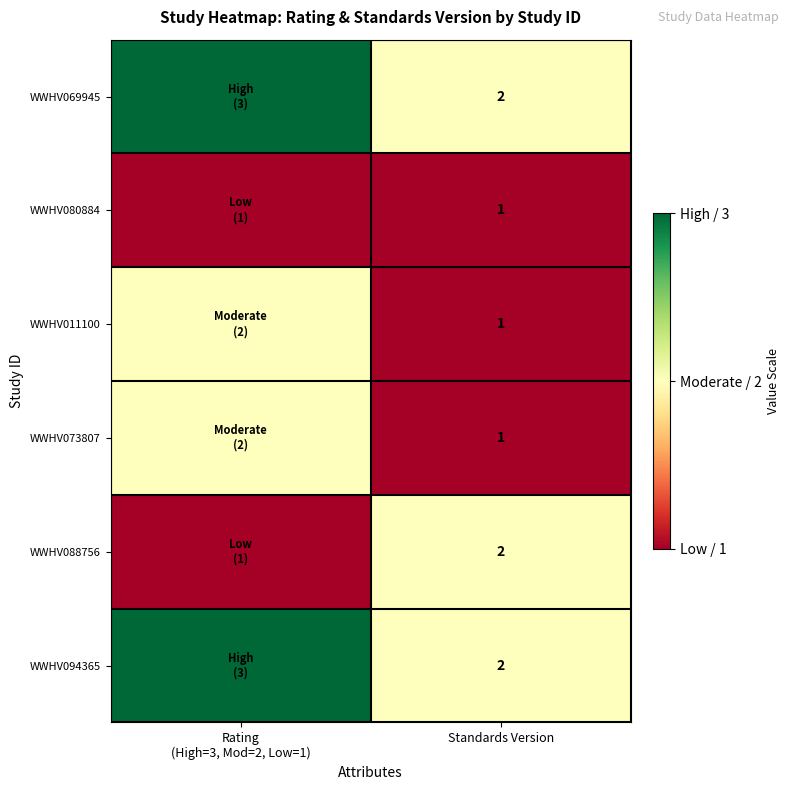

True or false: WWHV073807 has a value of 0 at Standards Version.

False